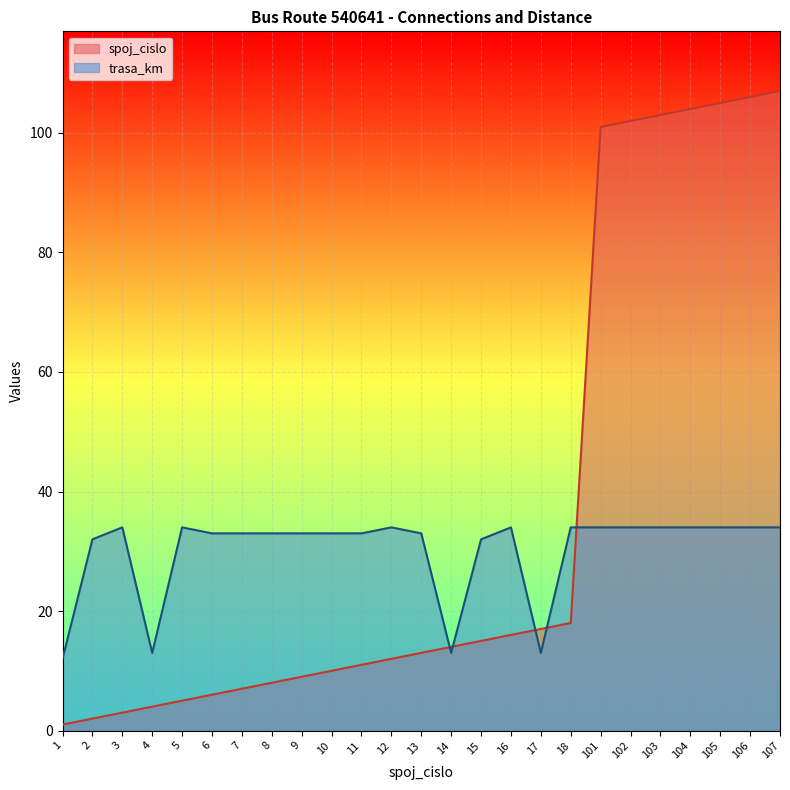

How many data points does each series have?

25